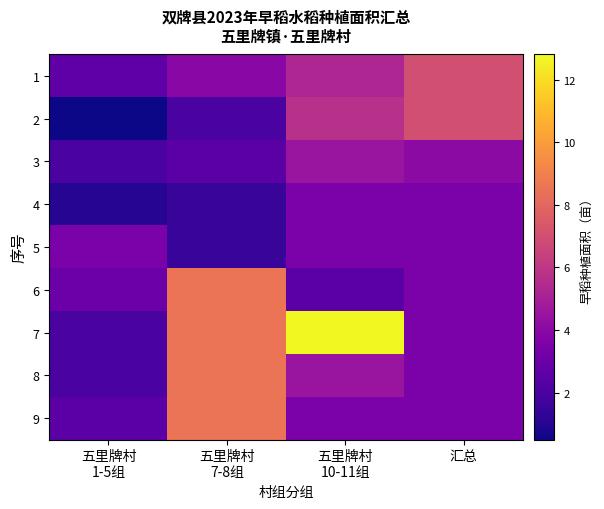

At 汇总, list the series in order from smallest to largest.

4, 5, 6, 7, 8, 9, 3, 1, 2